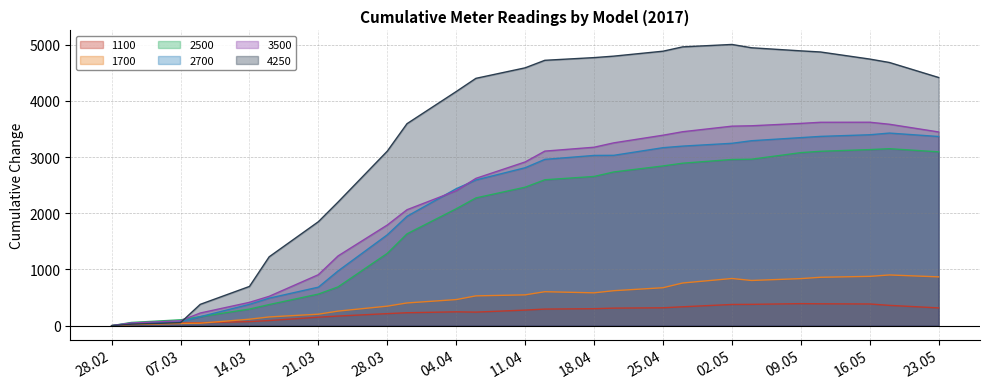

At how many categories does at least one series exceed 3996?

15